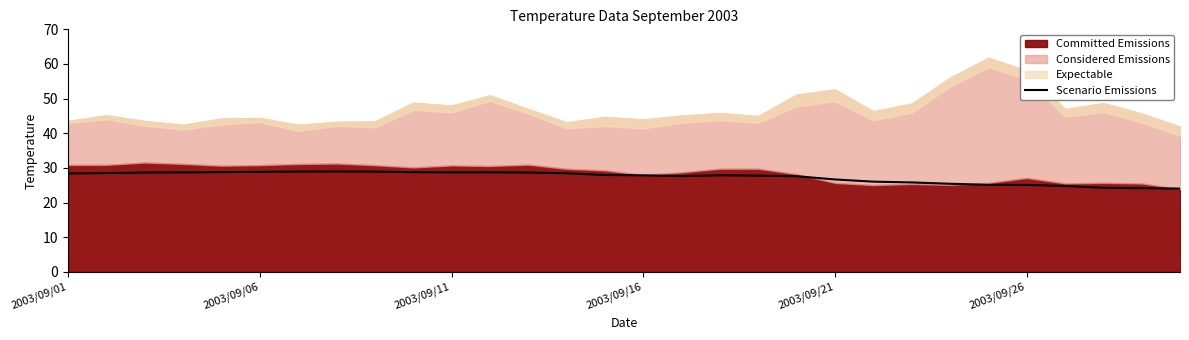

Which category has the lowest value across all series?

29